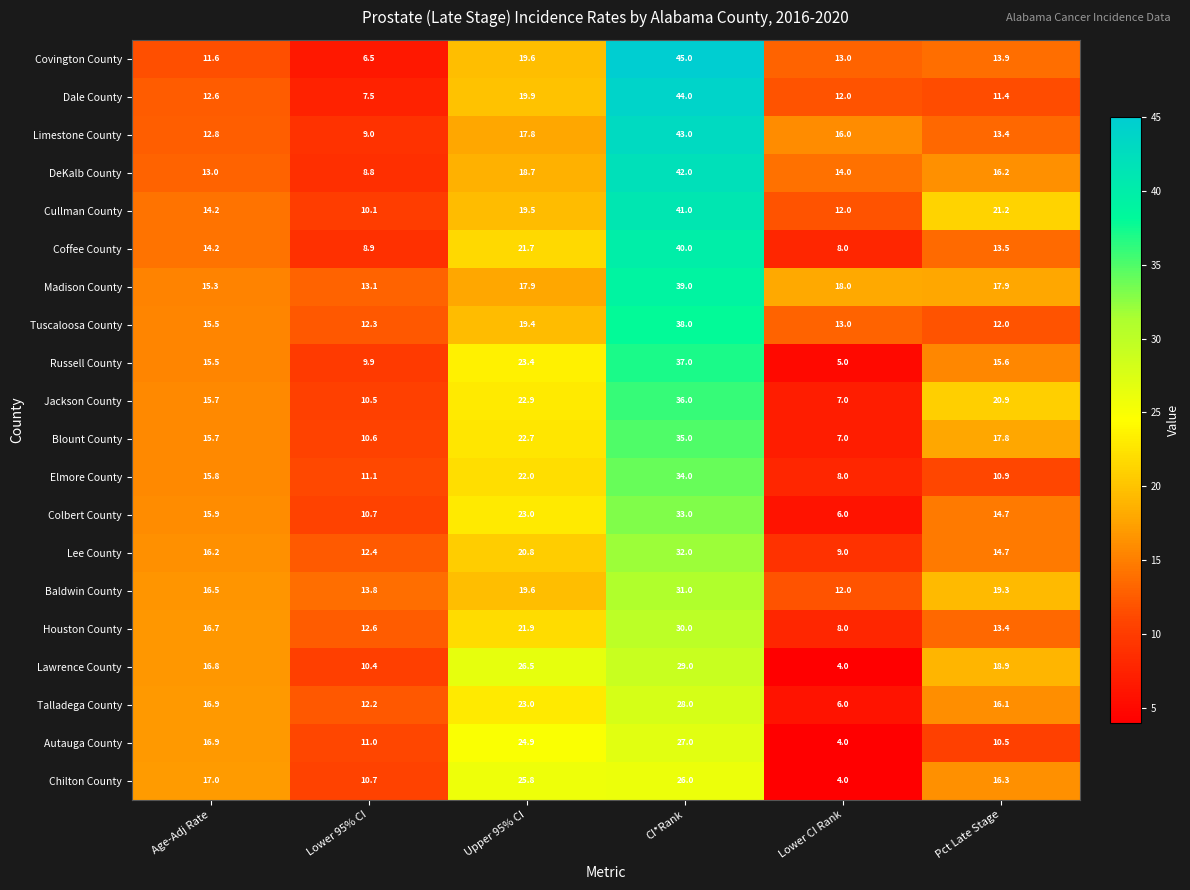

What is the sum of the Baldwin County values at CI*Rank and Age-Adj Rate?

47.5